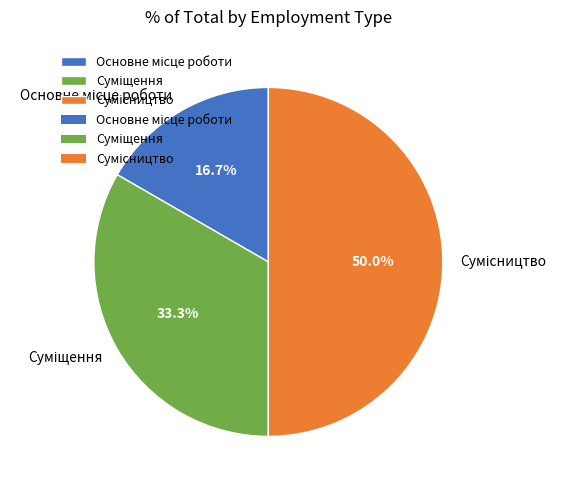

What portion of the pie excludes Сумісництво?

50.0%